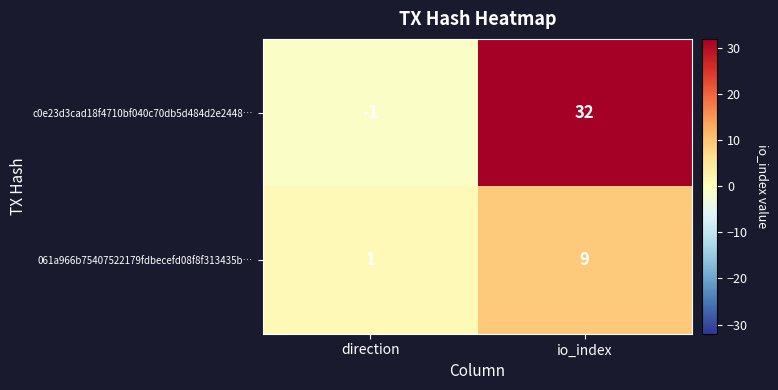

List the series in order of their peak value, highest first.

c0e23d3cad18f4710bf040c70db5d484d2e2448…, 061a966b75407522179fdbecefd08f8f313435b…